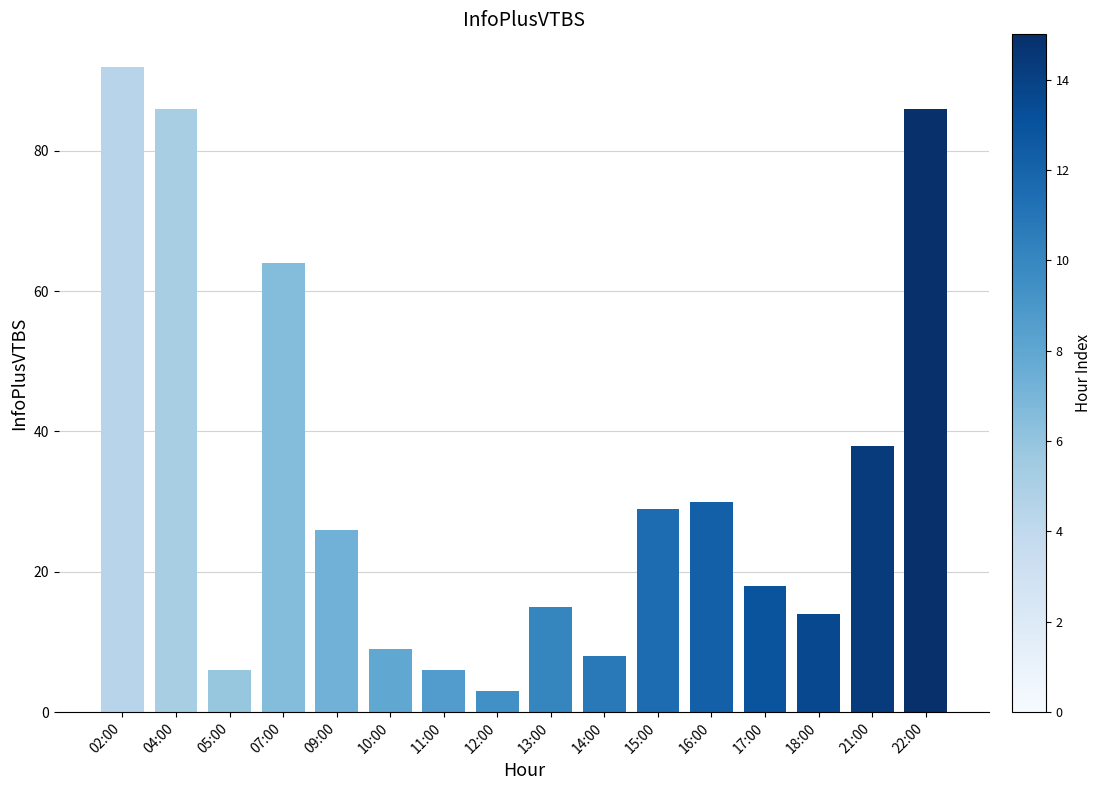

Which has a higher value, 10:00 or 11:00?

10:00